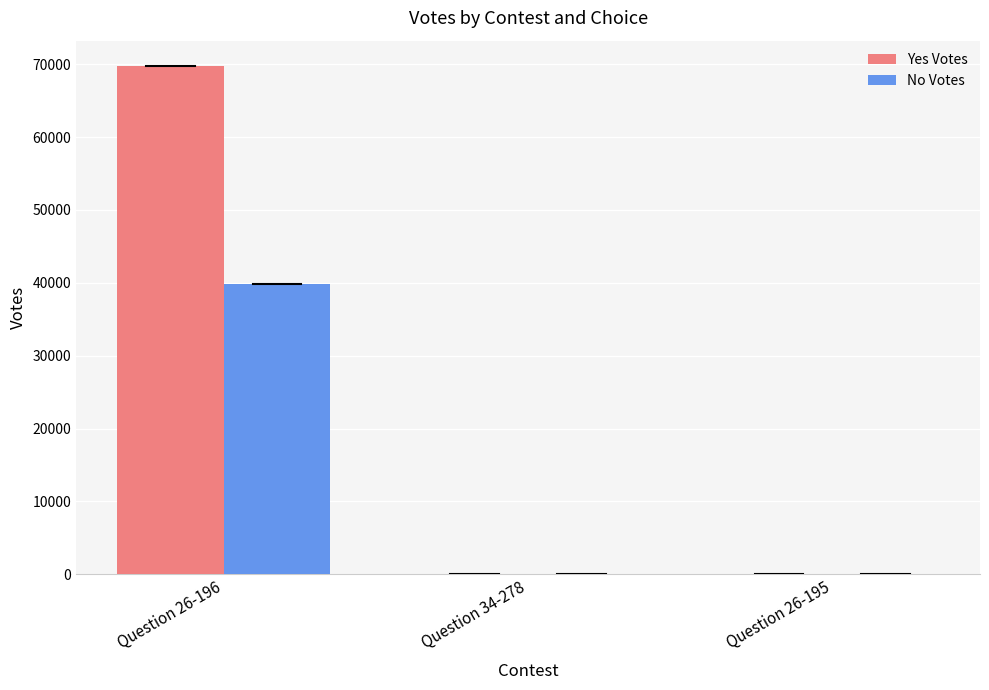

What is the sum of all No Votes values?

39912